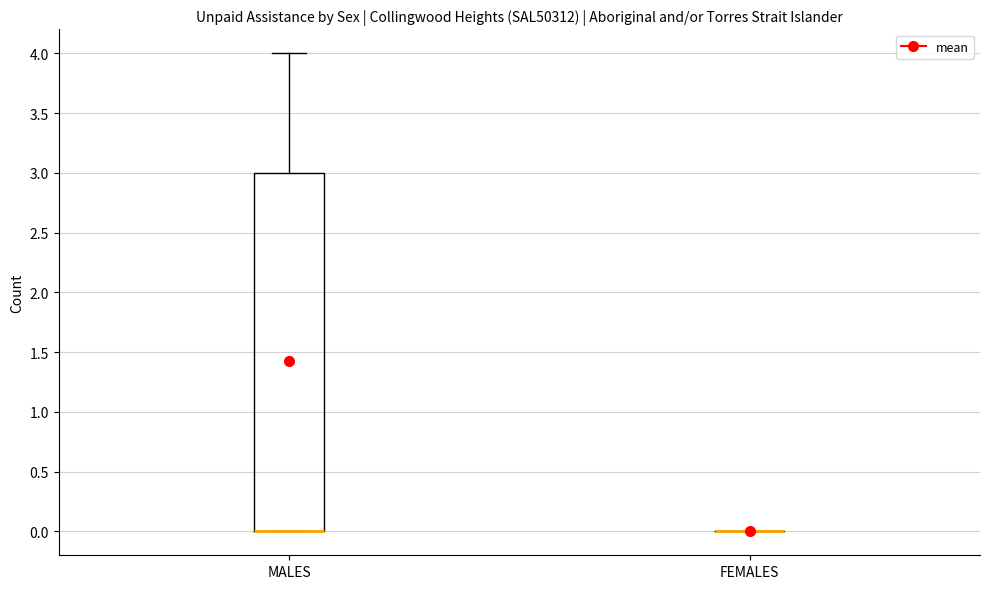

Reading left to right, transcribe this box plot: for each box, give where its median line is, the range the box spans, and where its two whiskers end, as read against the y-axis. The values are not printed on the chart, so give them approximately, as read against the axis.

MALES: median 0 (drawn on the box's lower edge), box 0 to 3, whiskers 0 to 4
FEMALES: box collapsed to a line at 0, whiskers 0 to 0